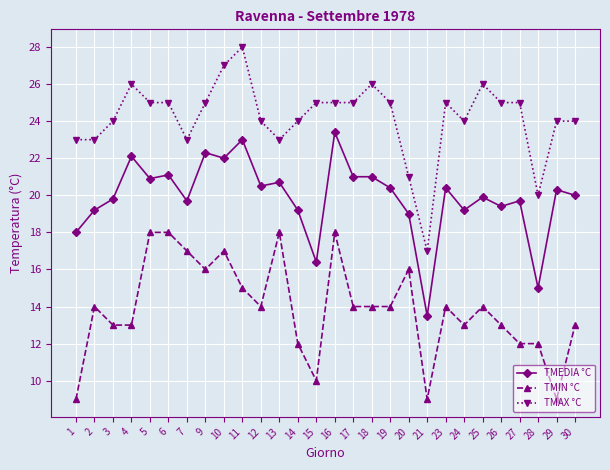

How many distinct data groups are displayed?

3